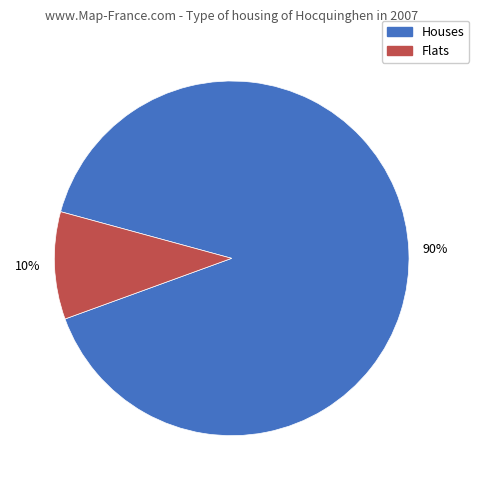

Does any single category account for the majority?

Yes